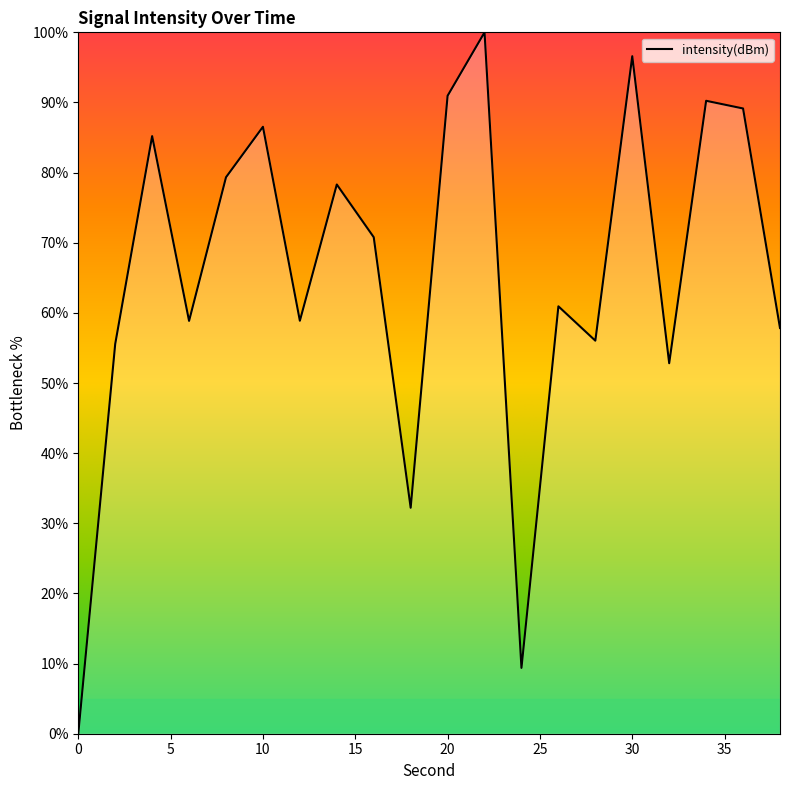

Reading right to left, list all the values displayed in this chart.

57.8	89.1	90.2	52.8	96.6	56.0	60.9	9.4	100.0	91.0	32.2	70.8	78.3	58.9	86.5	79.3	58.9	85.2	55.6	0.0